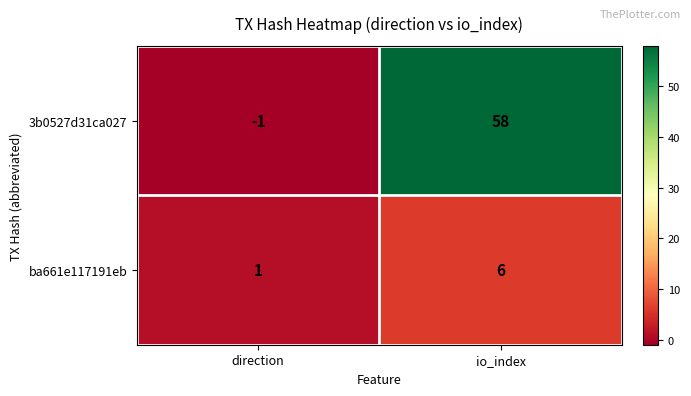

Which series has the largest total across all categories?

3b0527d31ca027